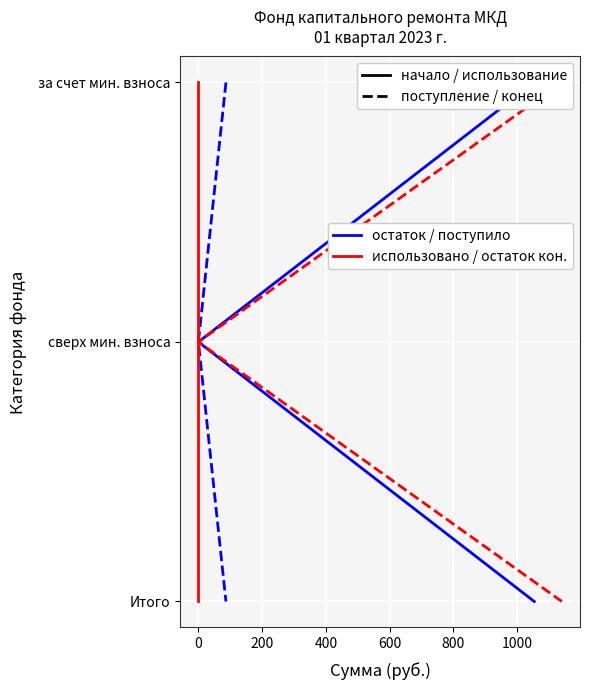

What is the approximate value of остаток нач. периода at 0?

1